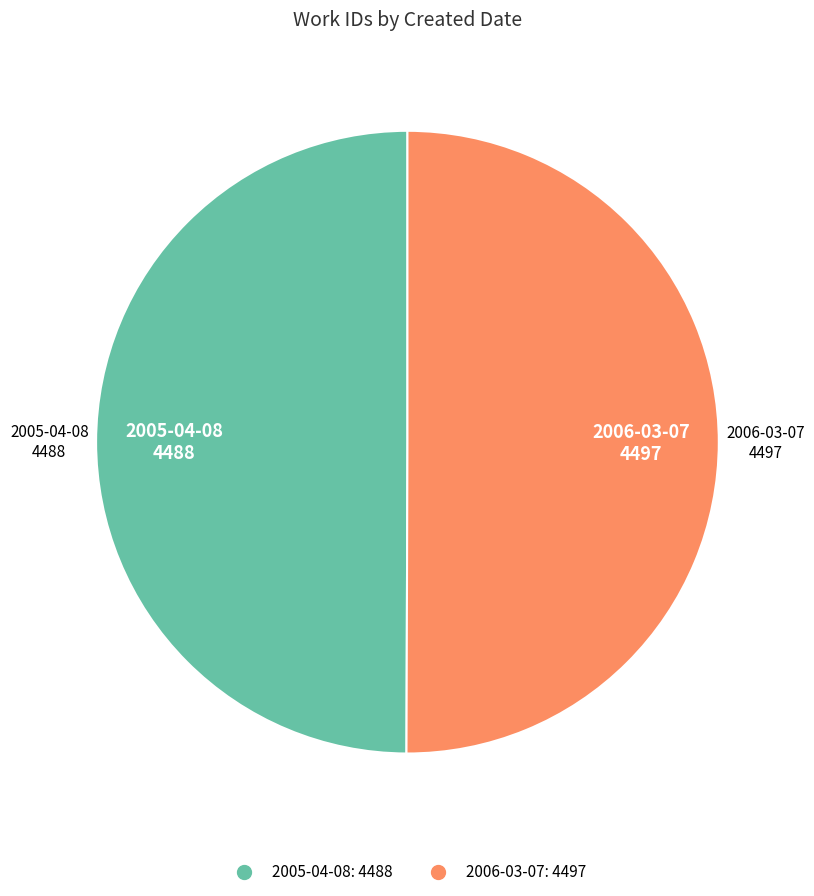

Is it true that 2005-04-08 is 50% of the pie?

True